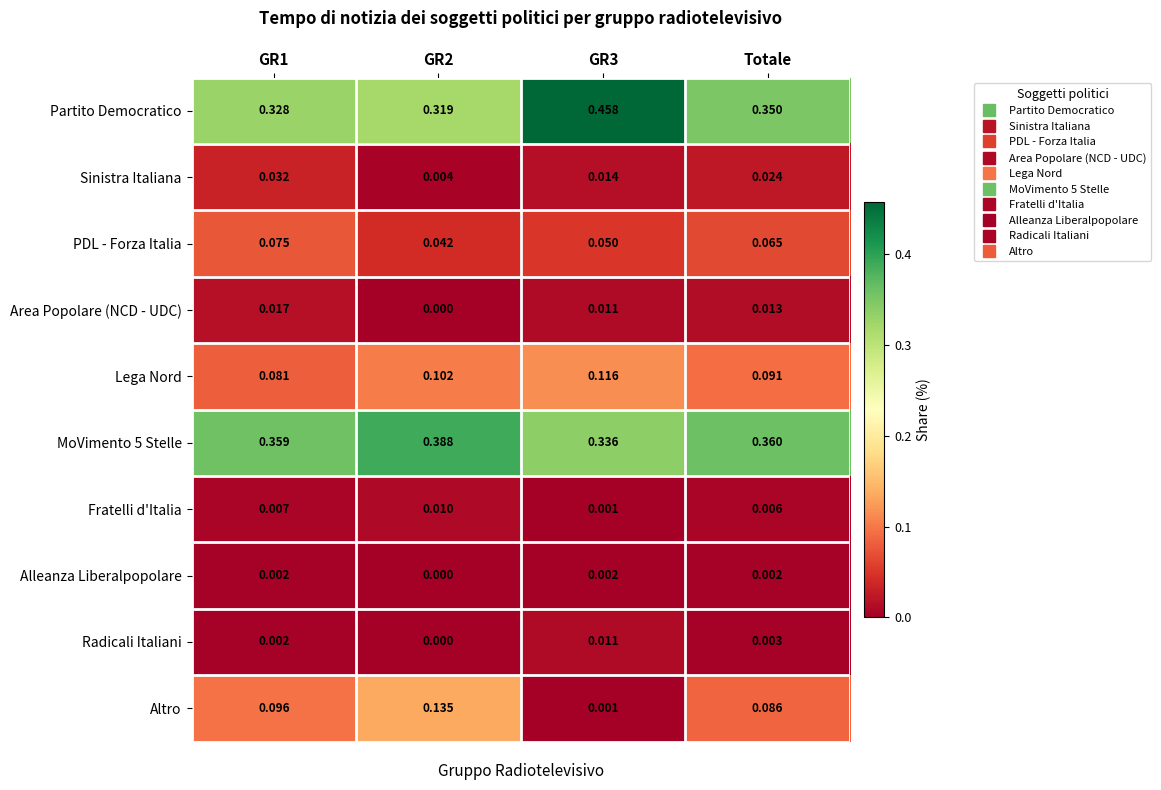

Which series has the largest total across all categories?

Partito Democratico